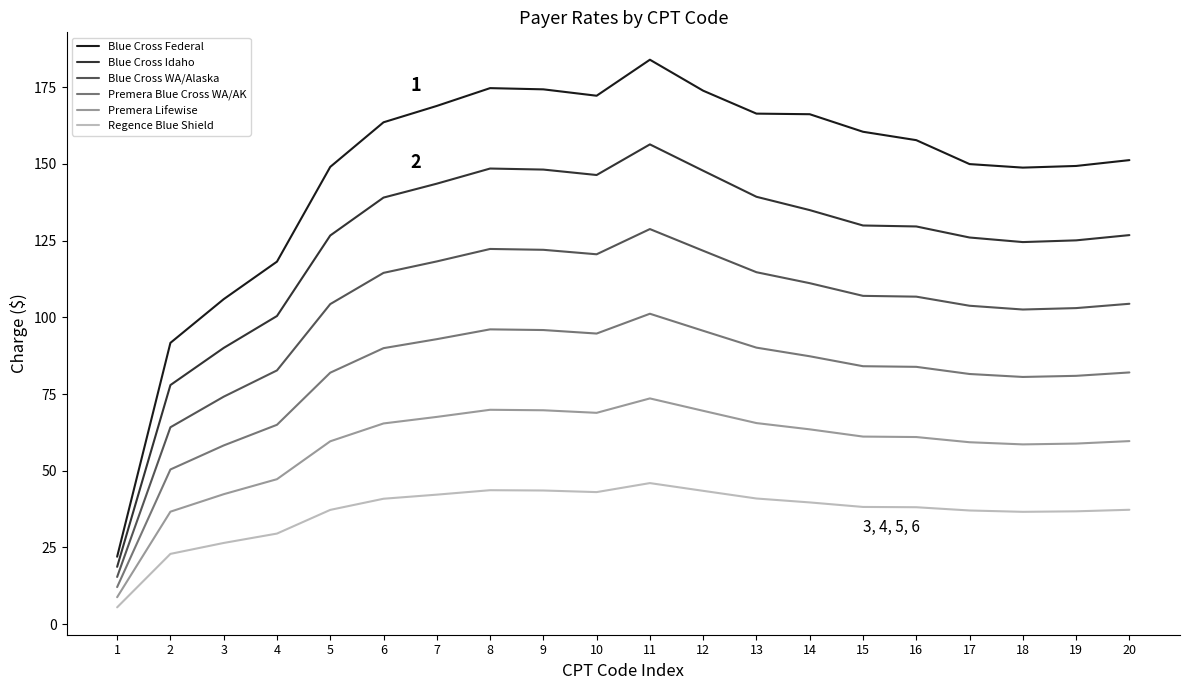

True or false: Premera Blue Cross WA/AK and Blue Cross Federal intersect in this chart.

False